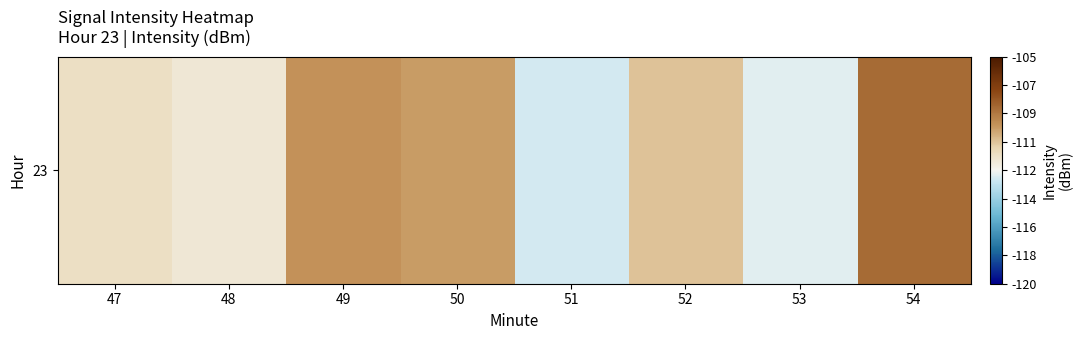

Which label corresponds to the smallest value in the chart?

51